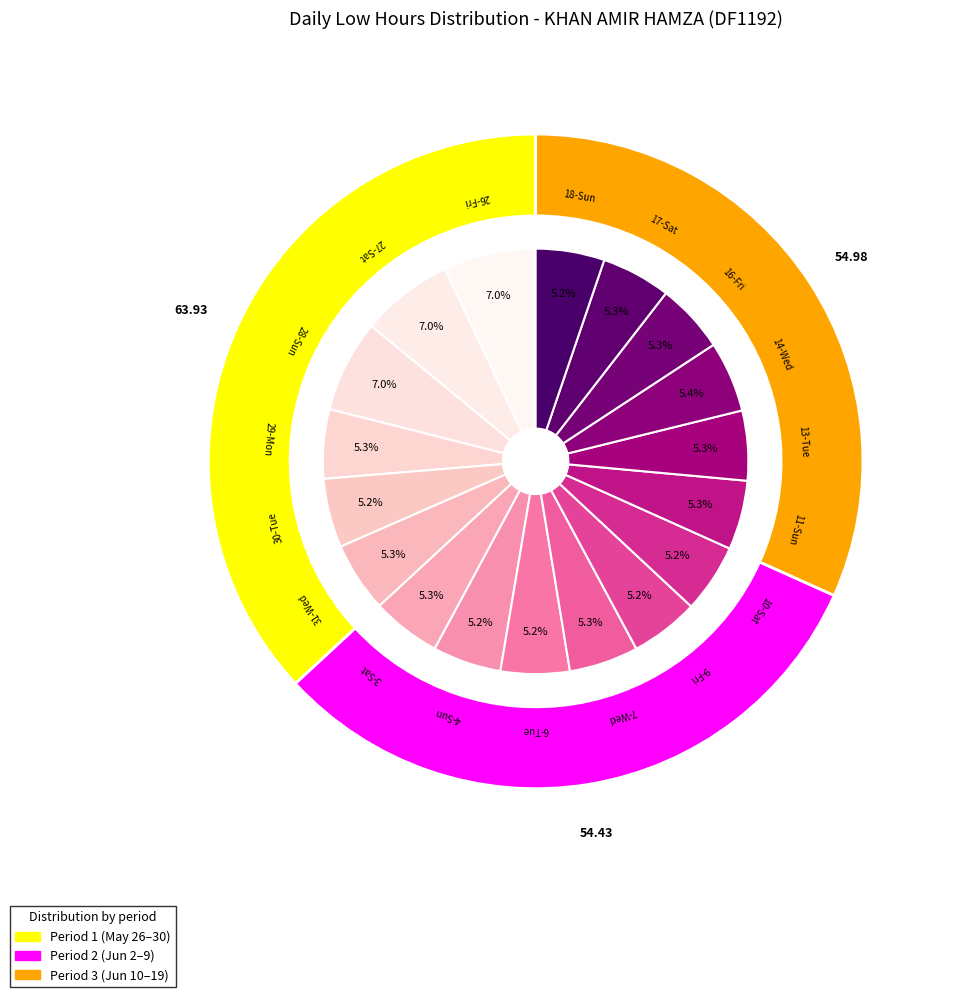

What percentage is the 10-Sat slice, to the nearest percent?

5%